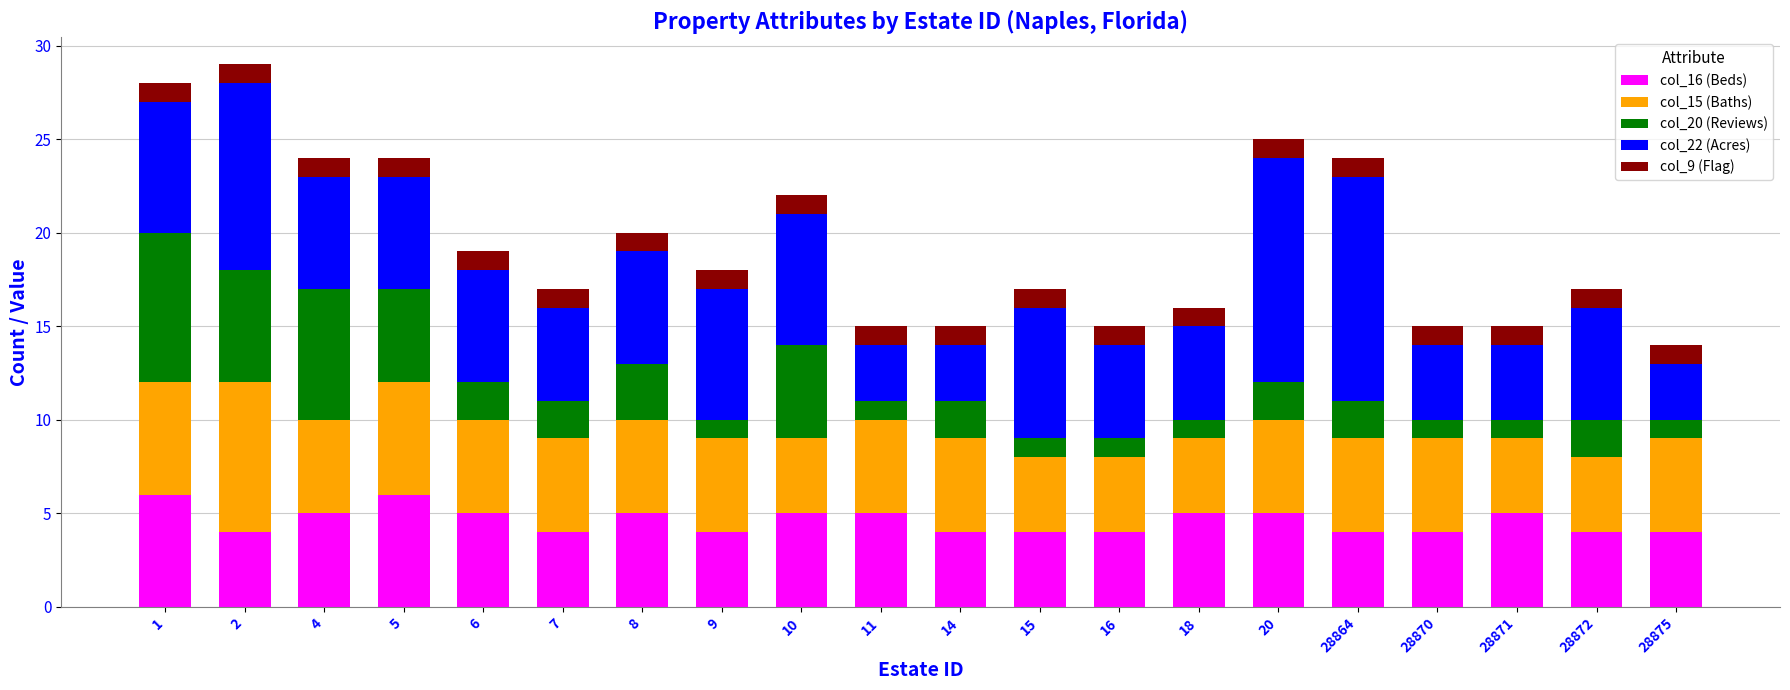

The value of col_16 (Beds) at 28870 is 2. True or false?

False